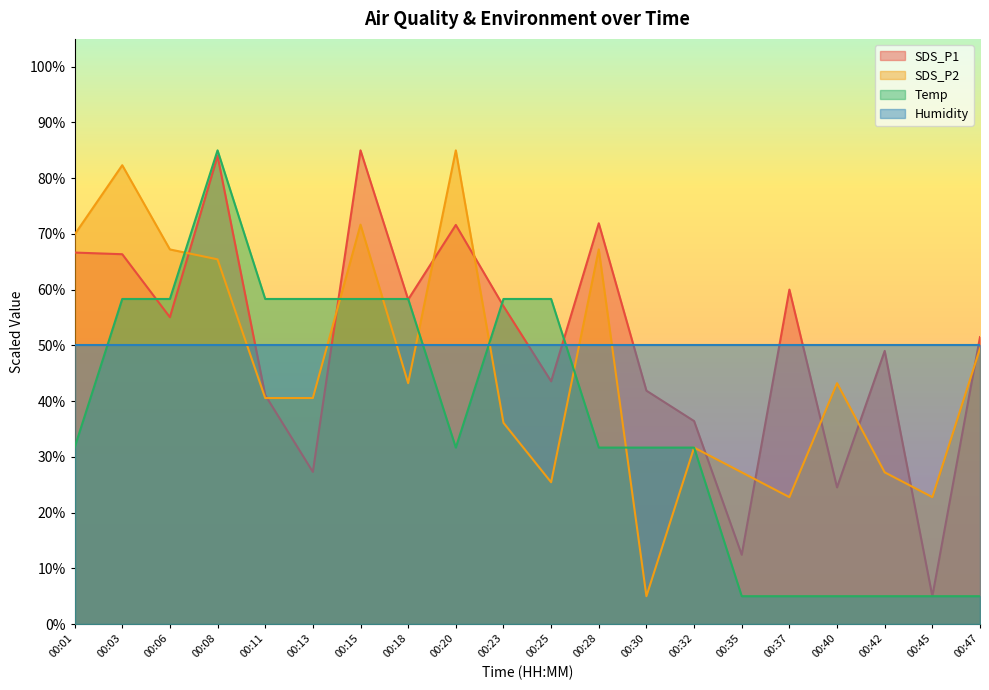

What is the average value of the Temp series?

37.0